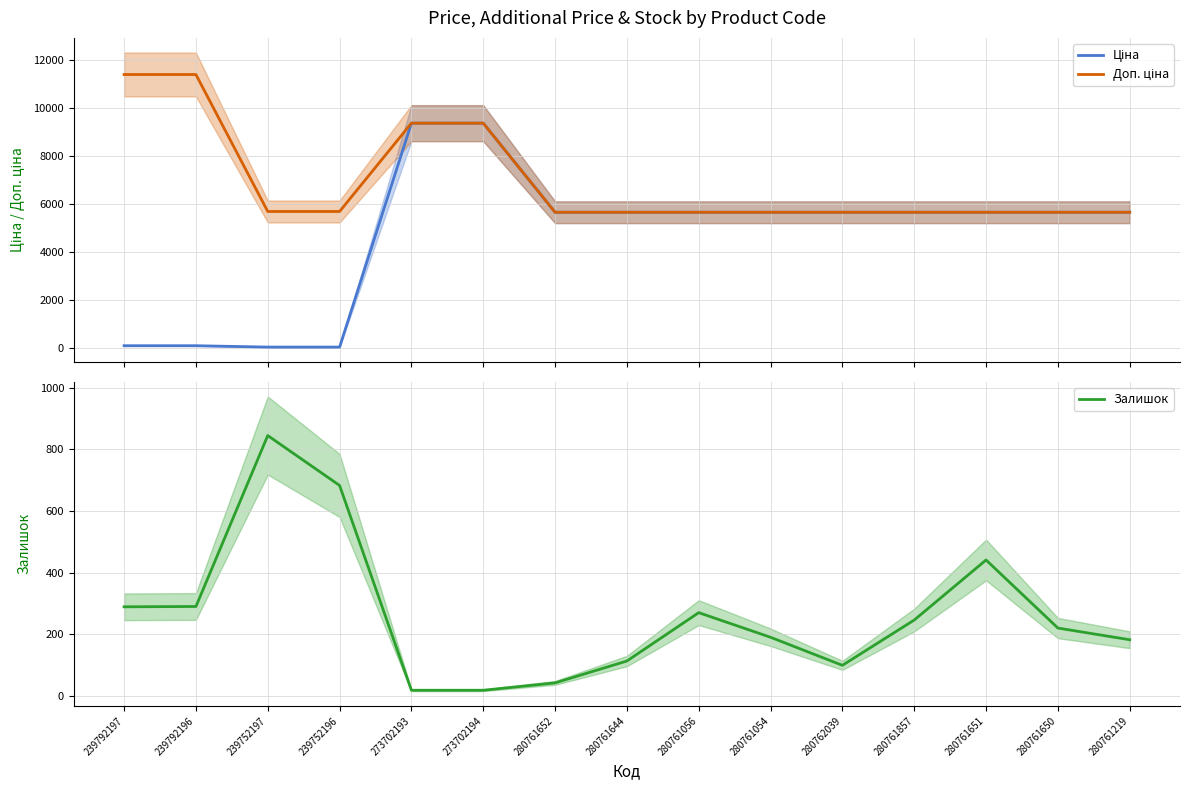

Between 280761652 and 280761651, which series saw the biggest shift?

Залишок